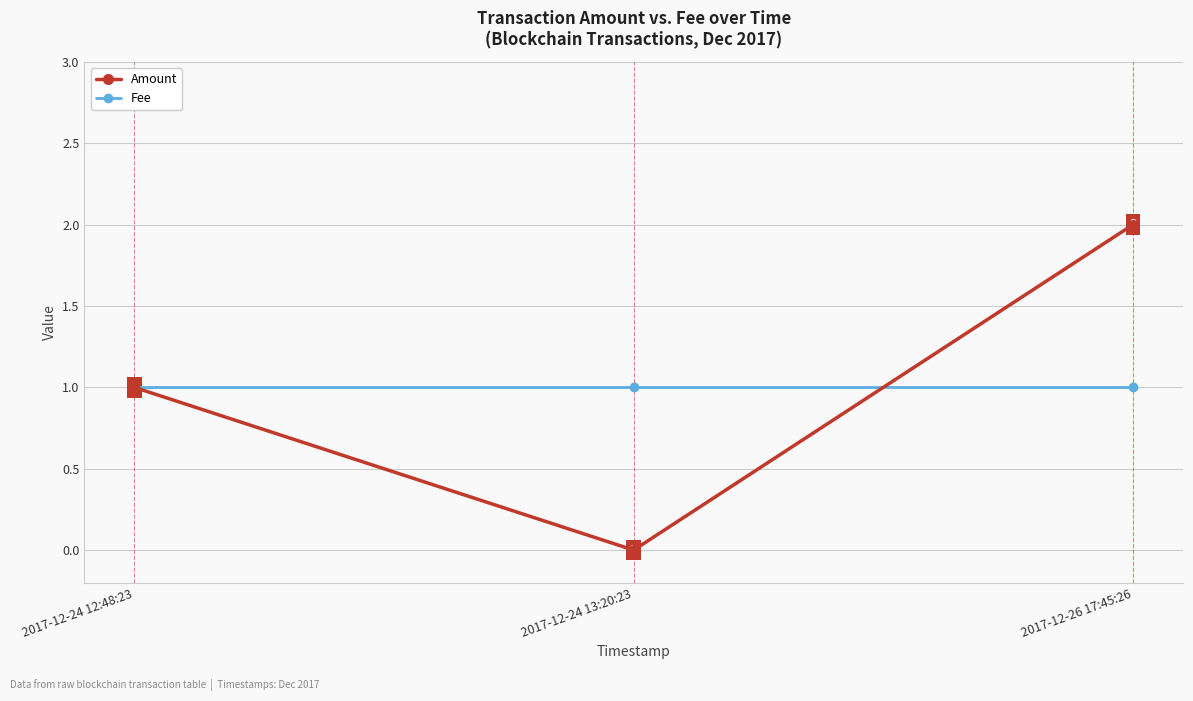

What is the highest value of the Amount series?

2